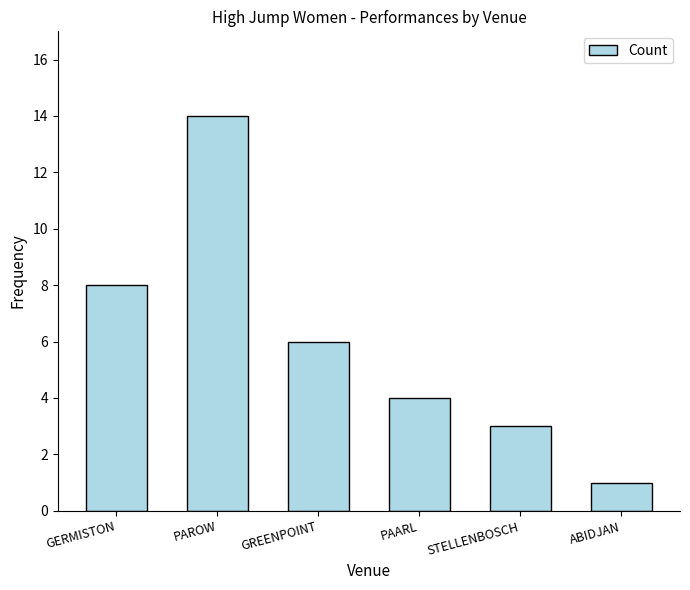

Does the chart contain any negative values?

No